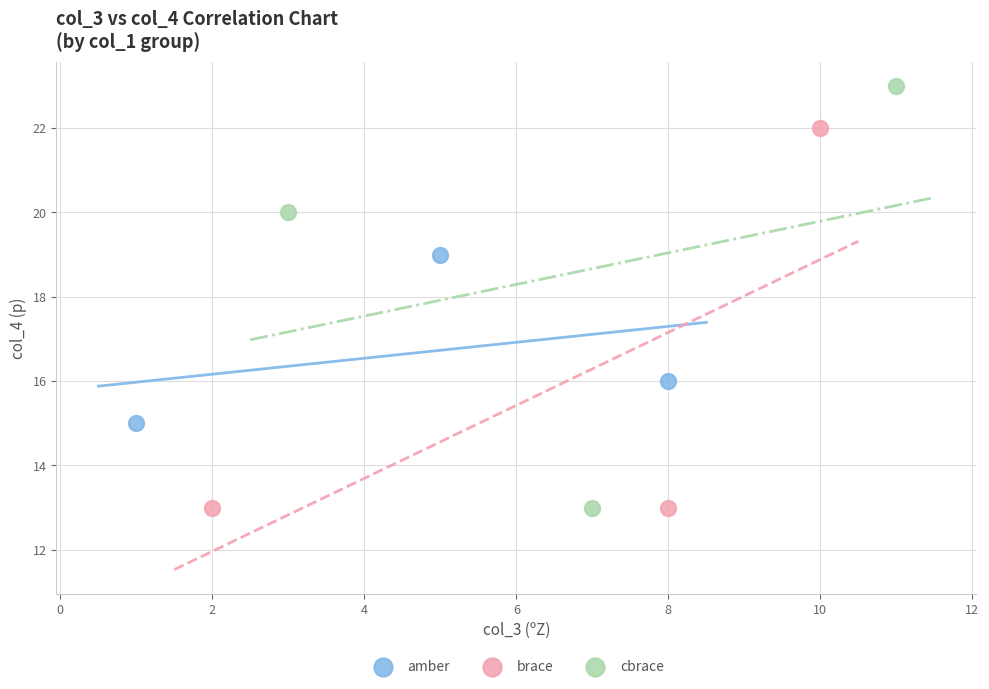

What are all the series names shown in the legend?

amber, brace, cbrace